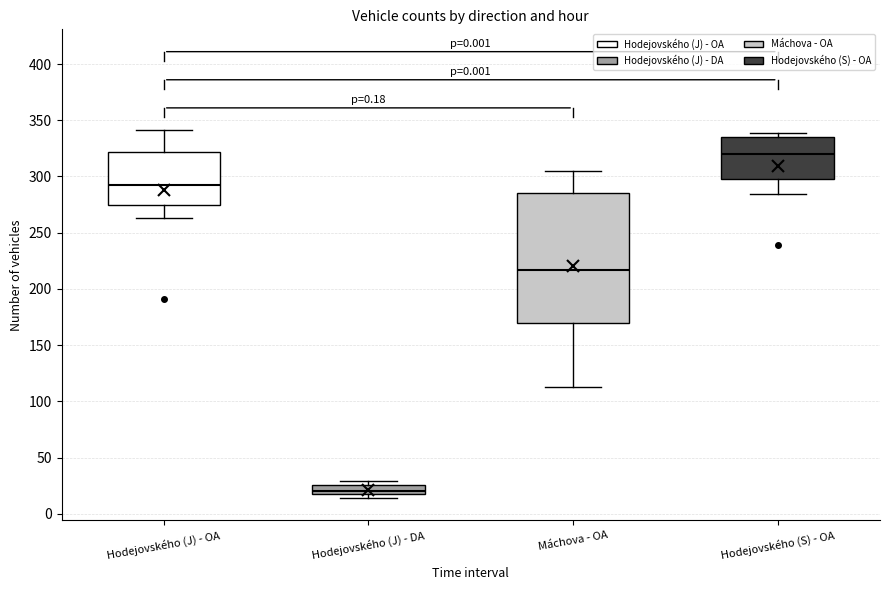

Which box is the tallest, from its lower edge to its upper edge?

Máchova - OA